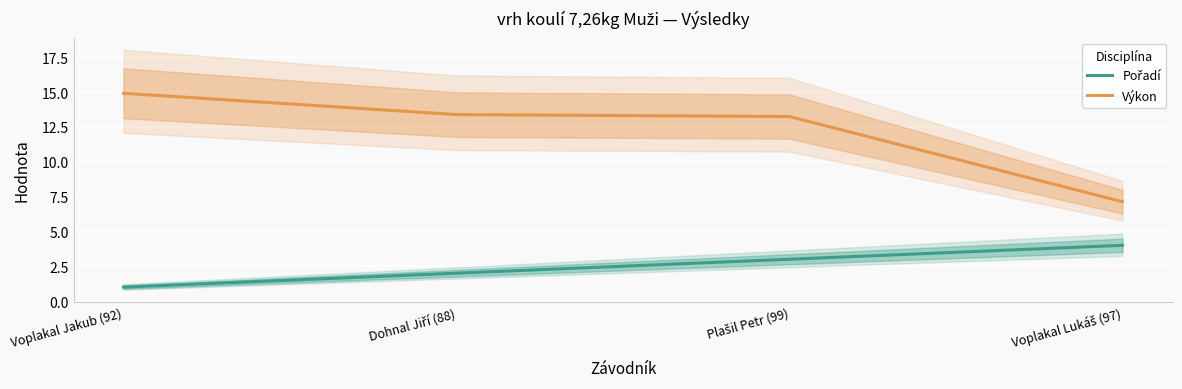

Count the Pořadí values in the range 2 to 4.

3